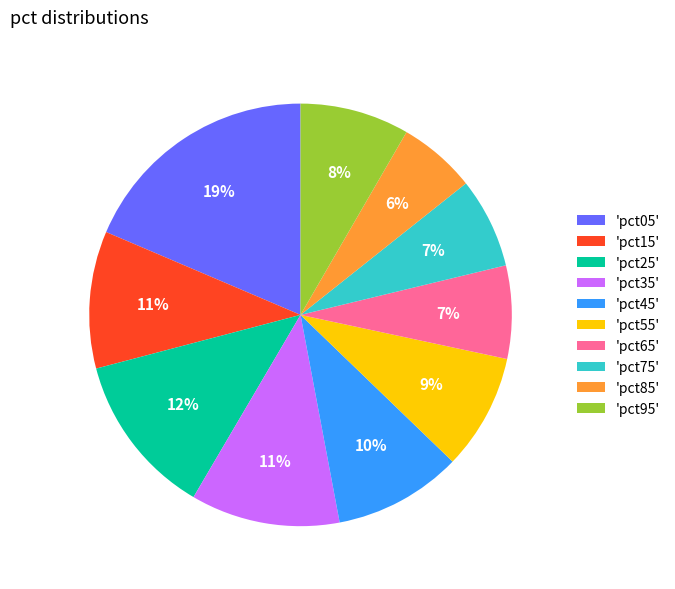

Combined, do 'pct05' and 'pct35' account for over 50%?

No